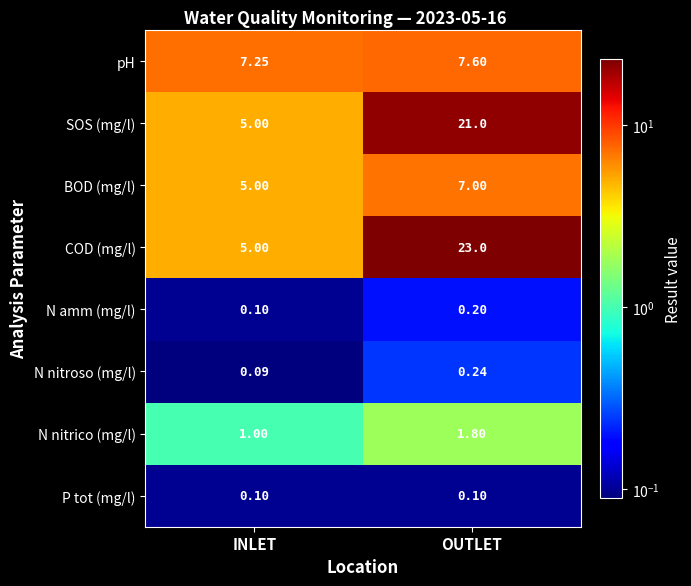

Which category has the lowest value in the COD (mg/l) series?

INLET